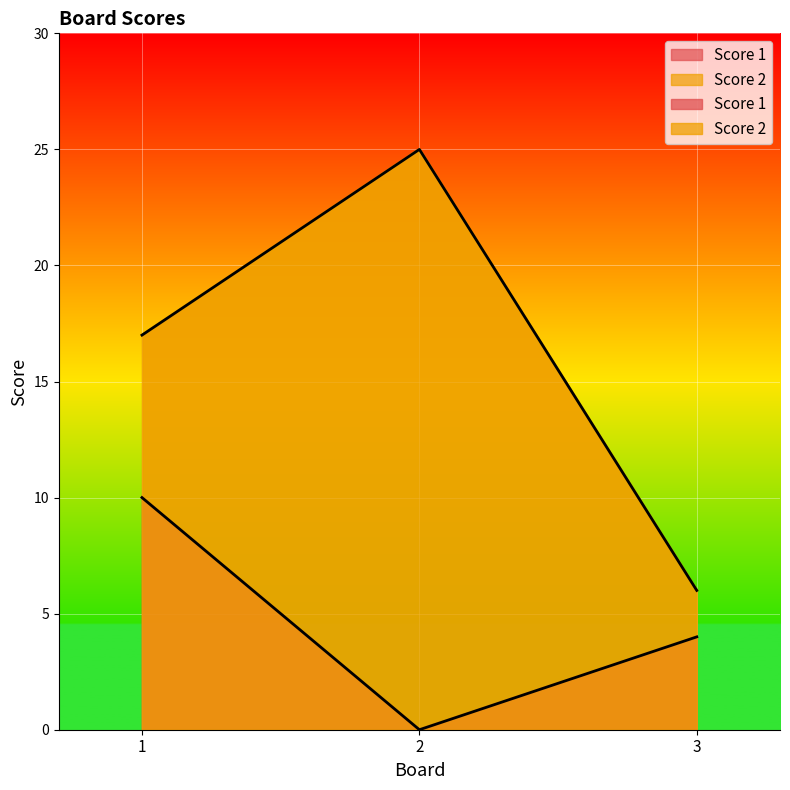

What is the difference between the Score 2 values at 3 and 1?

11